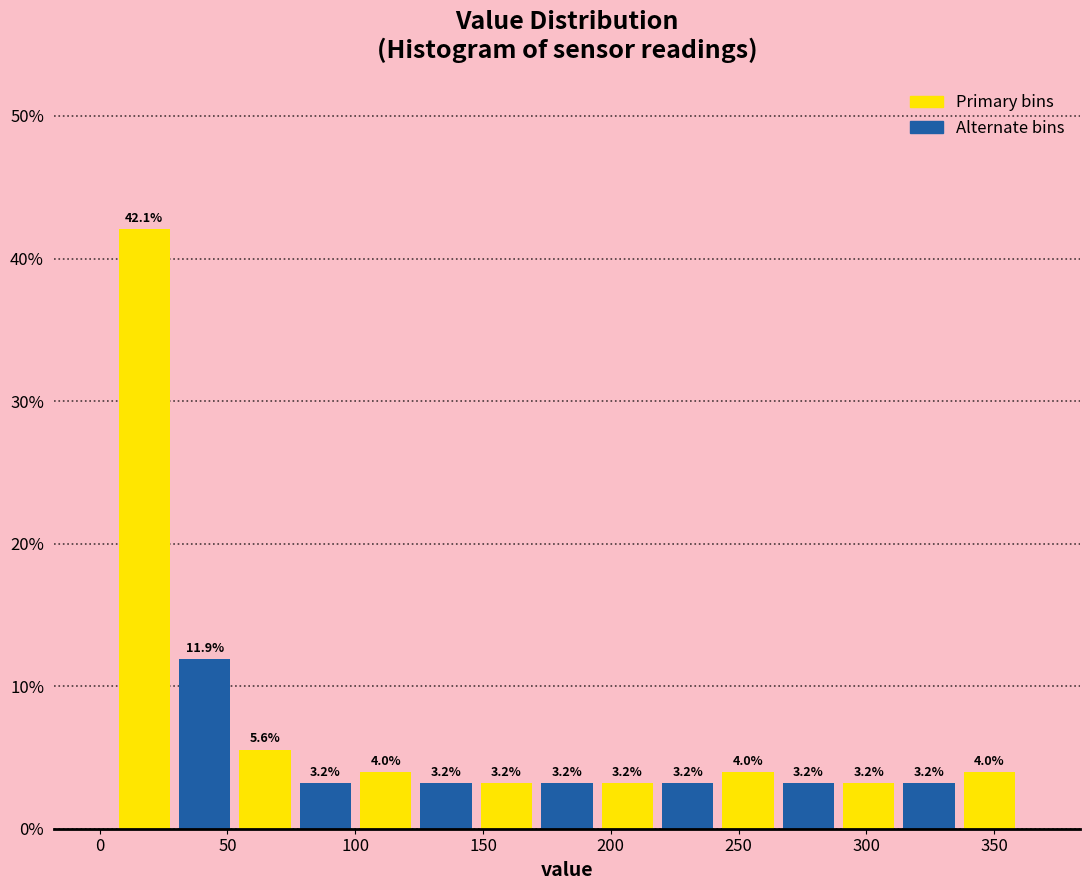

How tall is the bar that spans 30 to 55 on the x-axis? The bar edges are not printed on the chart, so give them approximately, as read against the axis.

11.9